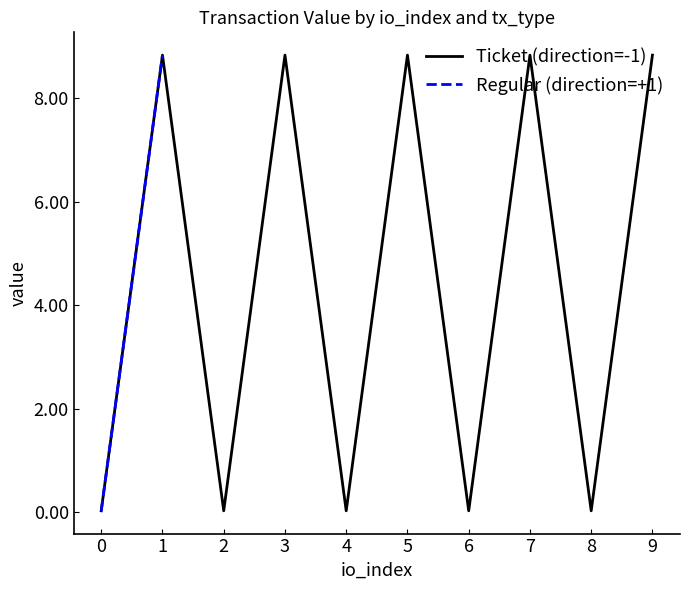

What is the difference between the maximum and minimum values in the Ticket (direction=-1) series?

8.8